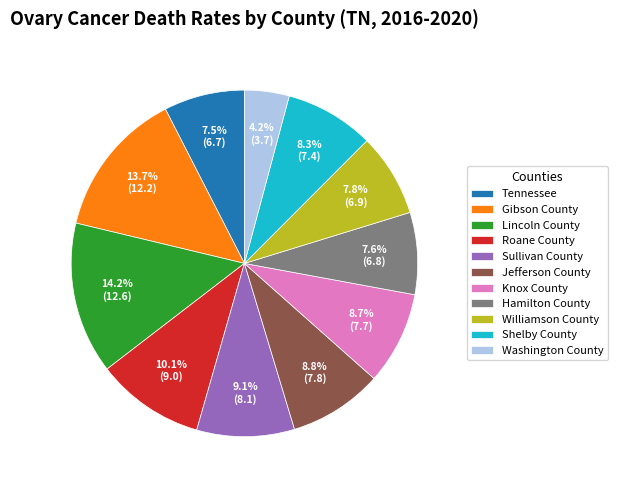

Is it true that Roane County is 10% of the pie?

True